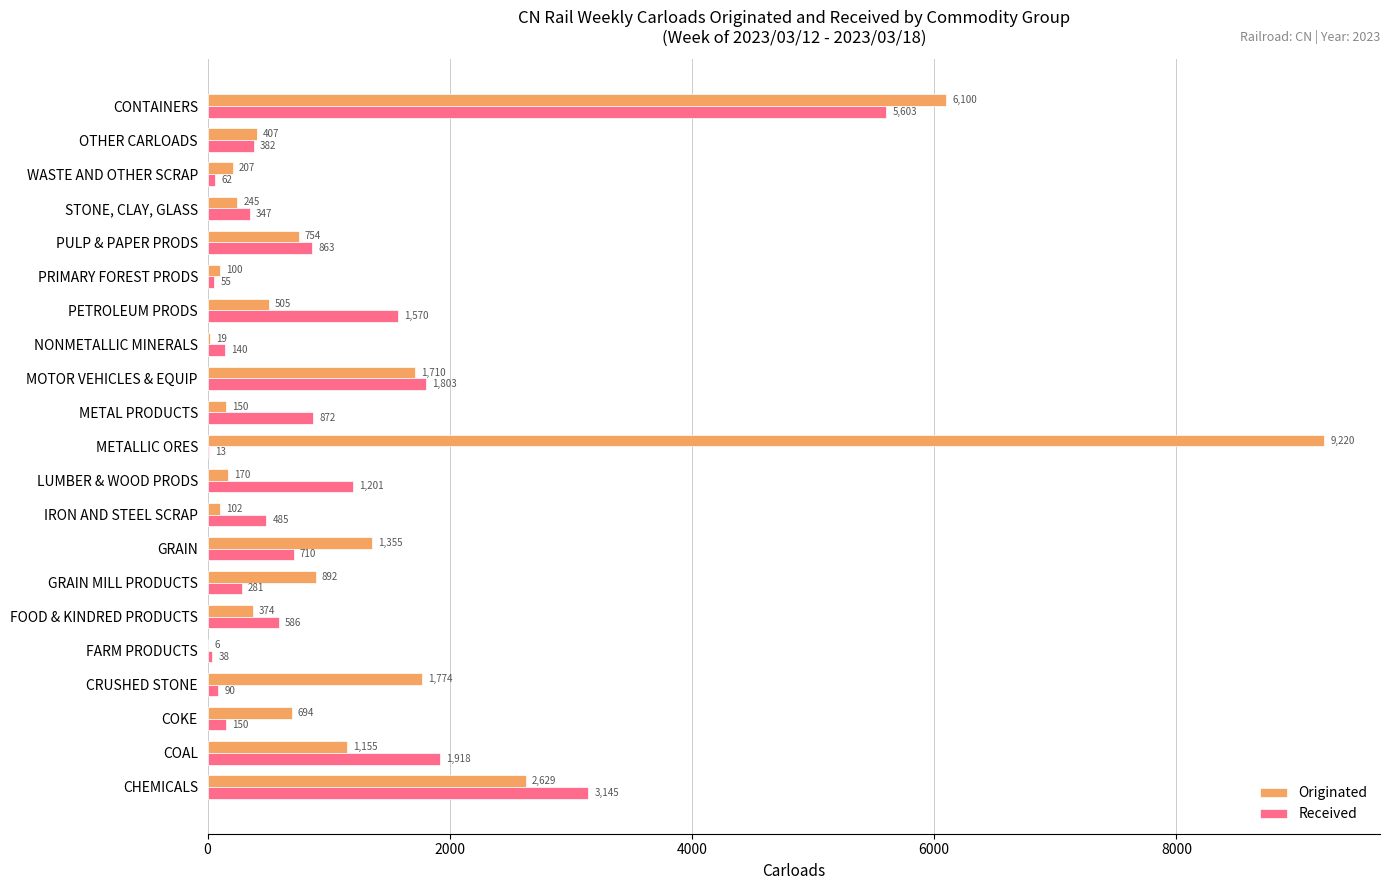

Which series has the largest total across all categories?

Originated